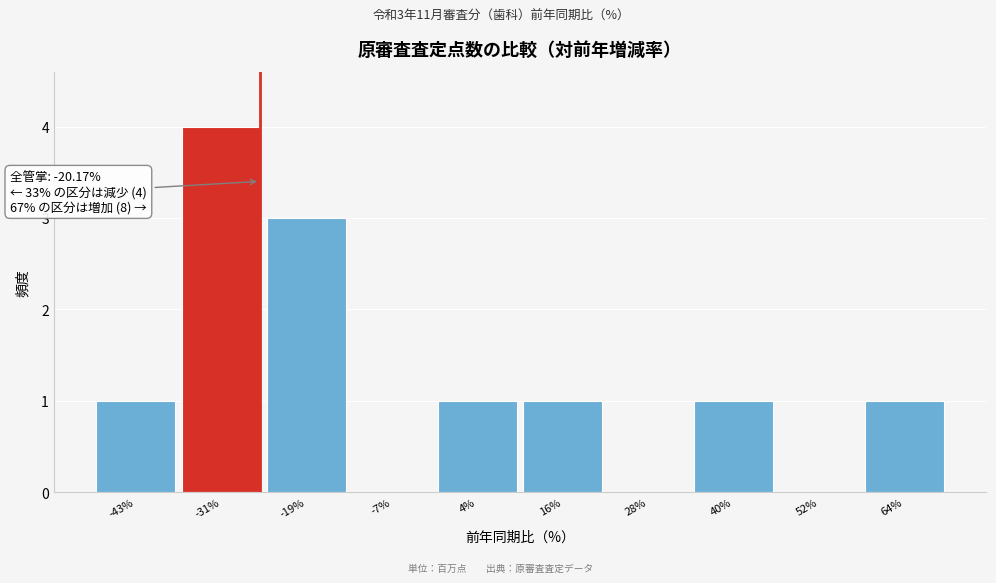

Reading left to right, transcribe all the data shown in this chart.

-43%=1	-31%=4	-19%=3	-7%=0	4%=1	16%=1	28%=0	40%=1	52%=0	64%=1